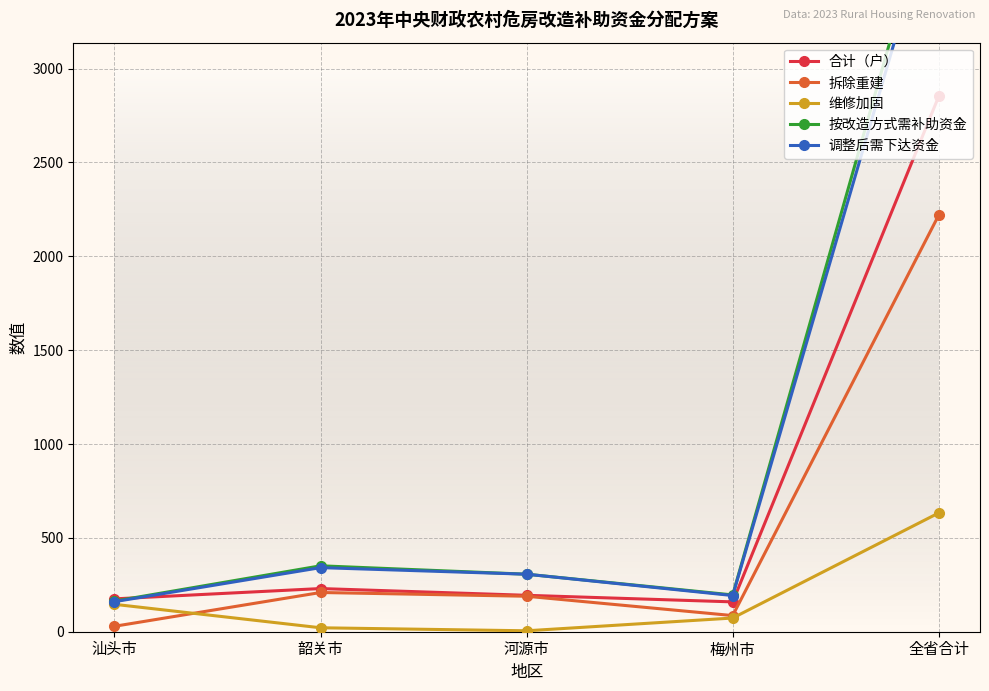

Which series has the widest spread of values?

按改造方式需补助资金